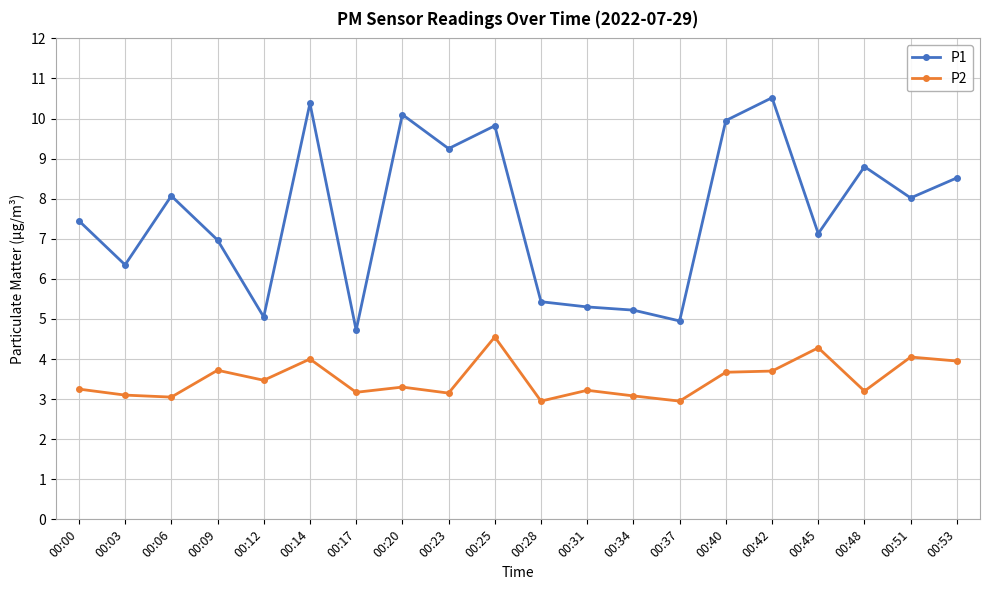

Which series has the largest total across all categories?

P1